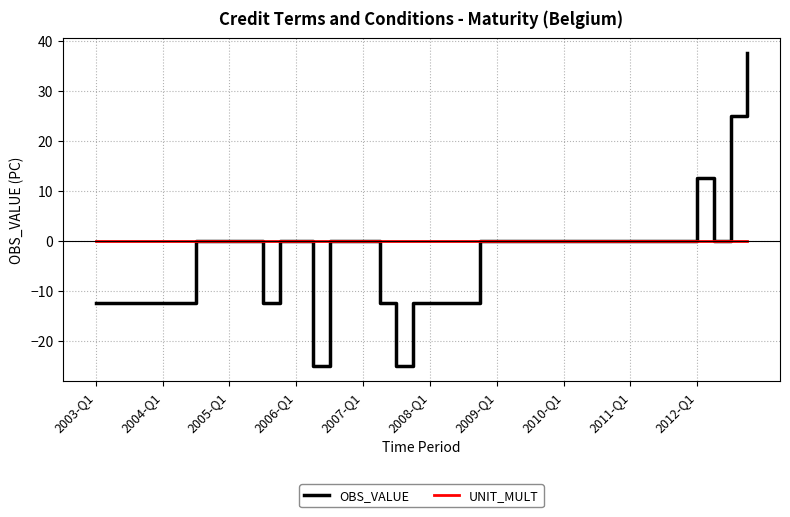

What is the difference between the maximum and minimum values in the OBS_VALUE series?

62.5